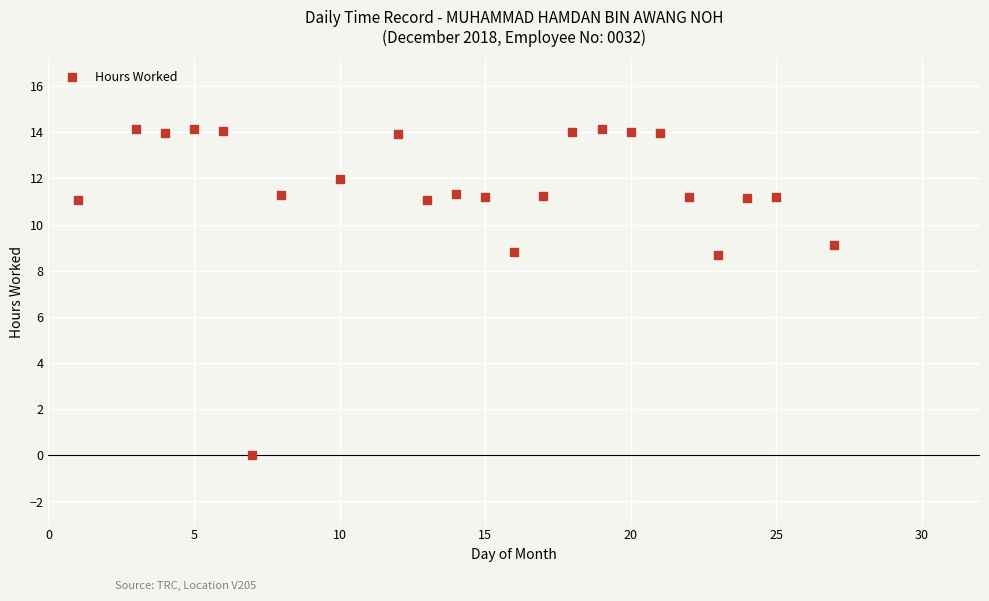

What is the range of X values (max minus min)?

26.0